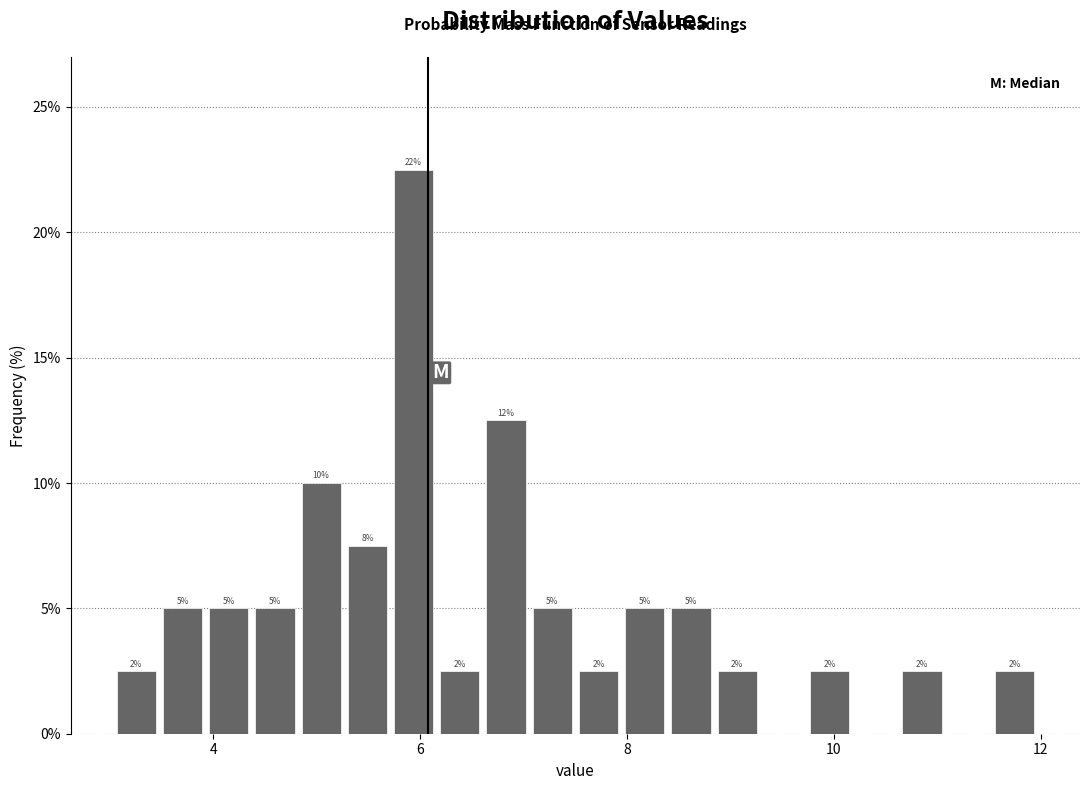

Read against the x-axis, roughly where is the centre of the tallest bar?

6.0